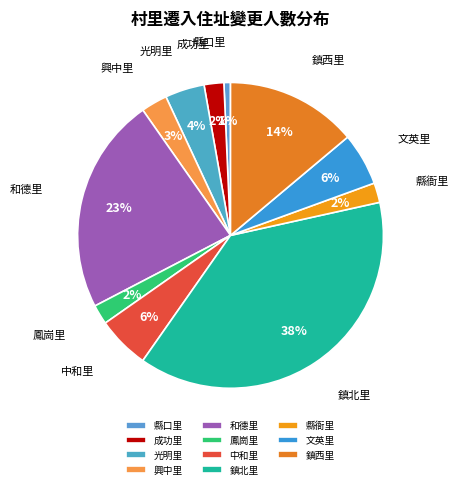

The 文英里 slice represents 19% of the pie. True or false?

False